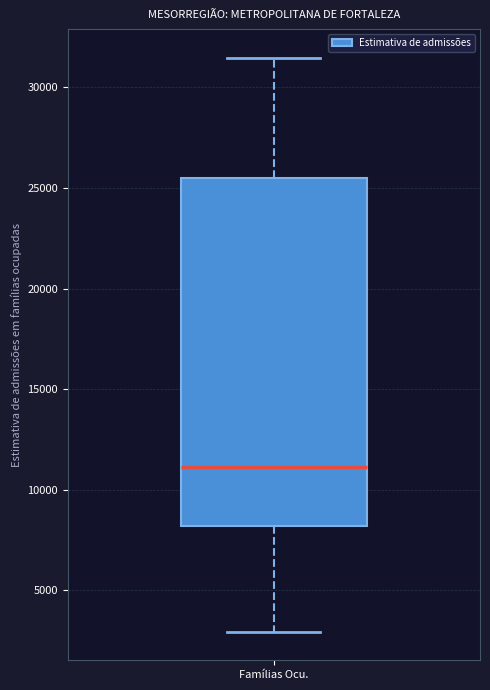

Read this box plot against the y-axis: the position of the median line, the range covered by the box, and the ends of both whiskers. The values are not printed on the chart, so give them approximately, as read against the axis.

median 11000, box 8000 to 25500, whiskers 3000 to 31500